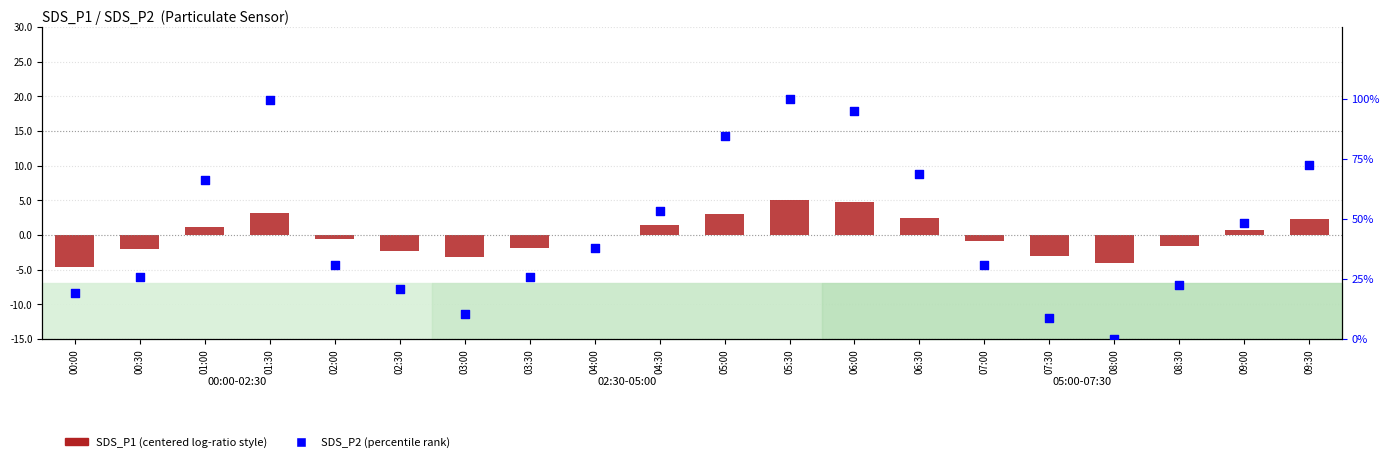

What is the total value across all series at 05:00?

87.6